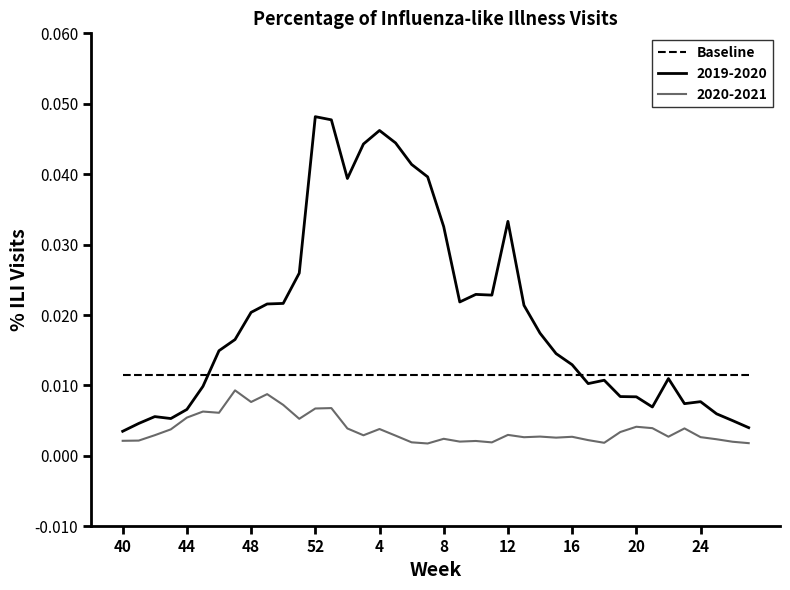

Rank the series by their average value, from lowest to highest.

2020-2021, Baseline, 2019-2020